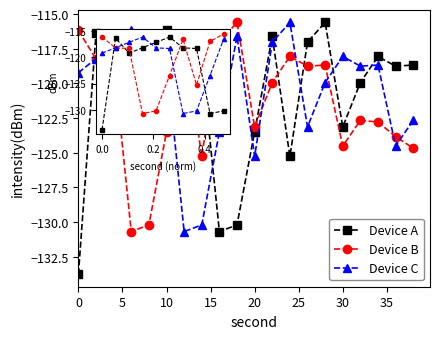

In Device A, how many points are lower than both neighbors (excluding endpoints)?

5